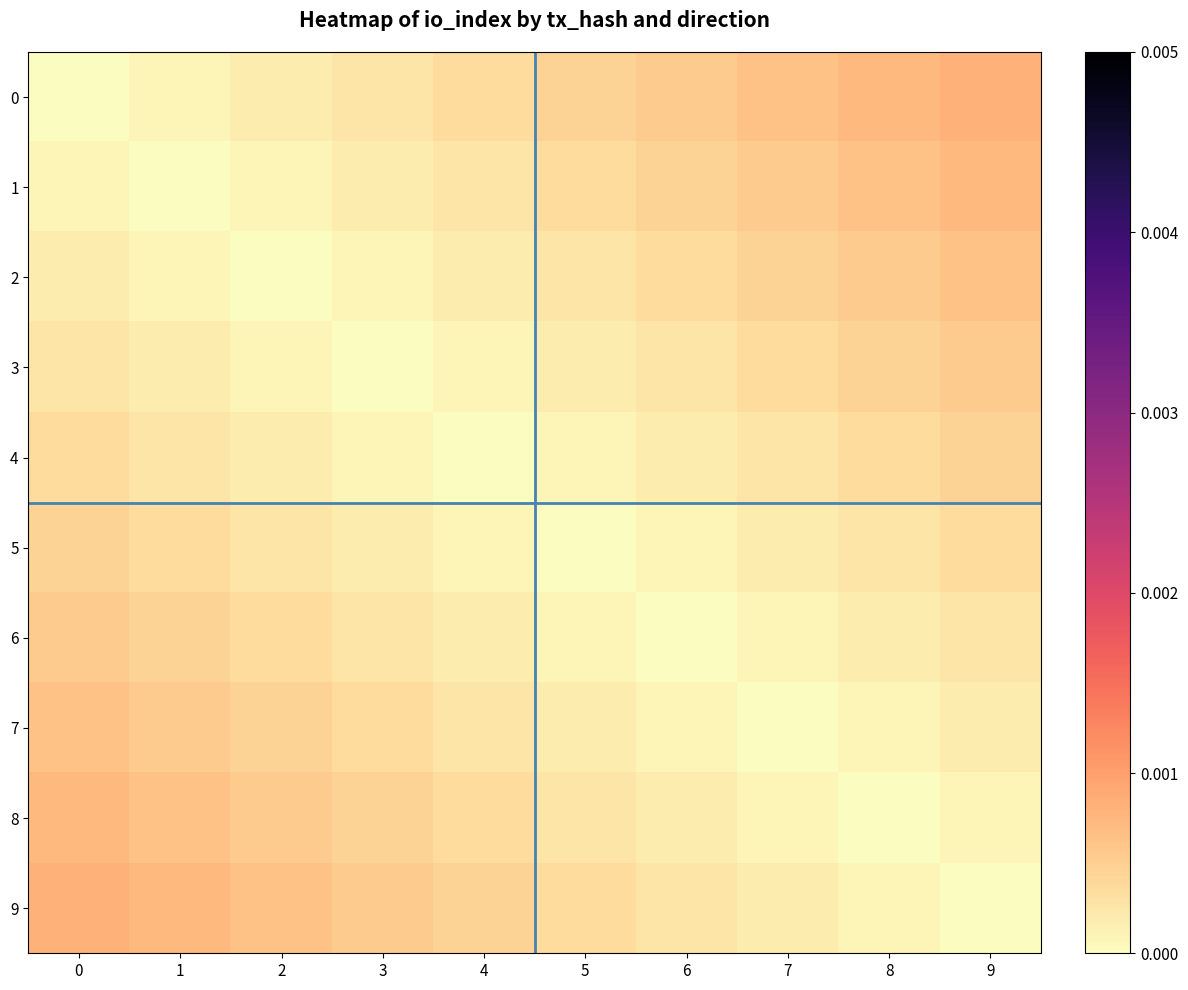

Reading left to right, extract all data points from this chart.

0: 0=0.0	1=0.0	2=0.0	3=0.0	4=0.0	5=0.0	6=0.0	7=0.0	8=0.0	9=0.0
1: 0=0.0	1=0.0	2=0.0	3=0.0	4=0.0	5=0.0	6=0.0	7=0.0	8=0.0	9=0.0
2: 0=0.0	1=0.0	2=0.0	3=0.0	4=0.0	5=0.0	6=0.0	7=0.0	8=0.0	9=0.0
3: 0=0.0	1=0.0	2=0.0	3=0.0	4=0.0	5=0.0	6=0.0	7=0.0	8=0.0	9=0.0
4: 0=0.0	1=0.0	2=0.0	3=0.0	4=0.0	5=0.0	6=0.0	7=0.0	8=0.0	9=0.0
5: 0=0.0	1=0.0	2=0.0	3=0.0	4=0.0	5=0.0	6=0.0	7=0.0	8=0.0	9=0.0
6: 0=0.0	1=0.0	2=0.0	3=0.0	4=0.0	5=0.0	6=0.0	7=0.0	8=0.0	9=0.0
7: 0=0.0	1=0.0	2=0.0	3=0.0	4=0.0	5=0.0	6=0.0	7=0.0	8=0.0	9=0.0
8: 0=0.0	1=0.0	2=0.0	3=0.0	4=0.0	5=0.0	6=0.0	7=0.0	8=0.0	9=0.0
9: 0=0.0	1=0.0	2=0.0	3=0.0	4=0.0	5=0.0	6=0.0	7=0.0	8=0.0	9=0.0